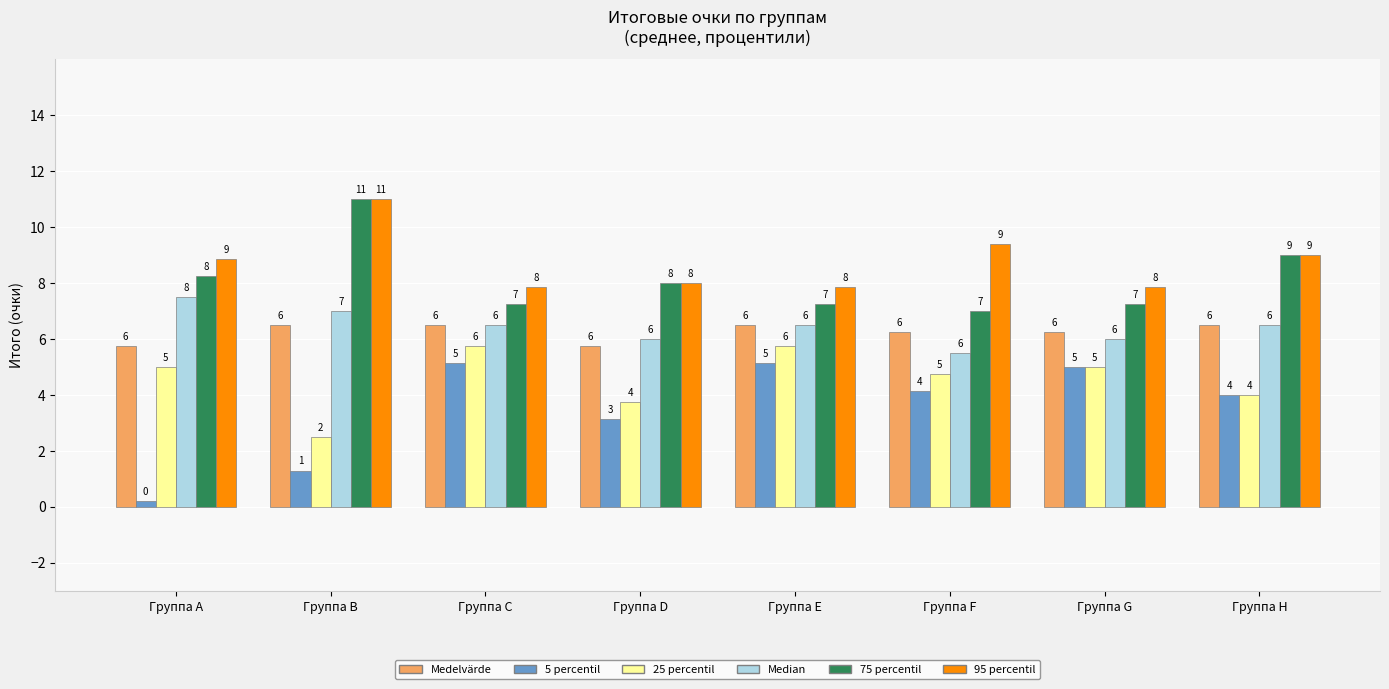

What is the maximum value shown in the chart?

11.0